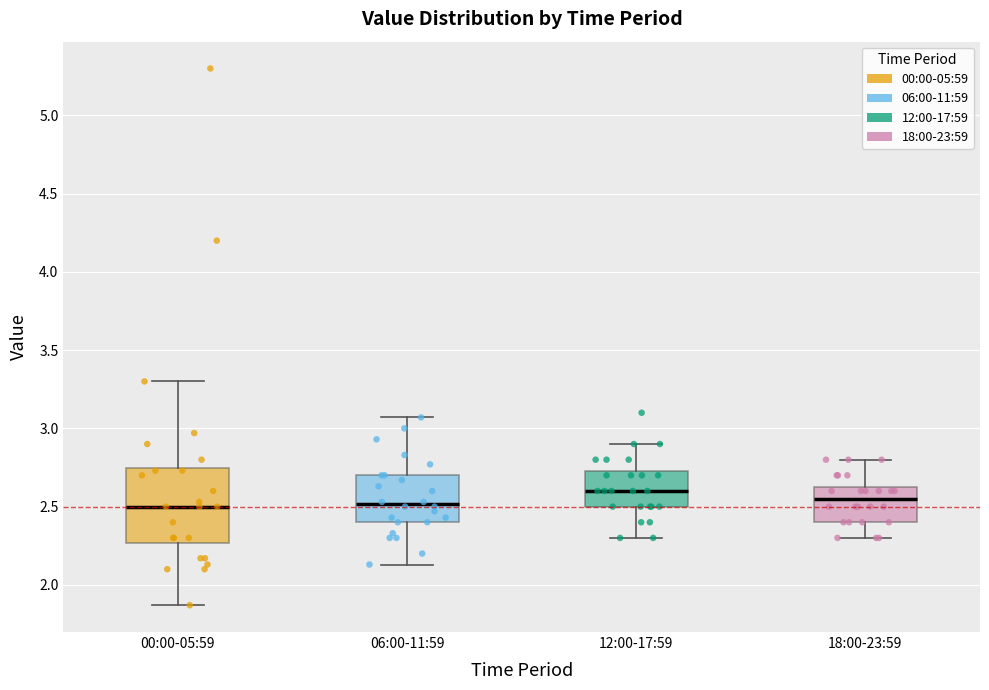

Which box's median line is the highest?

12:00-17:59